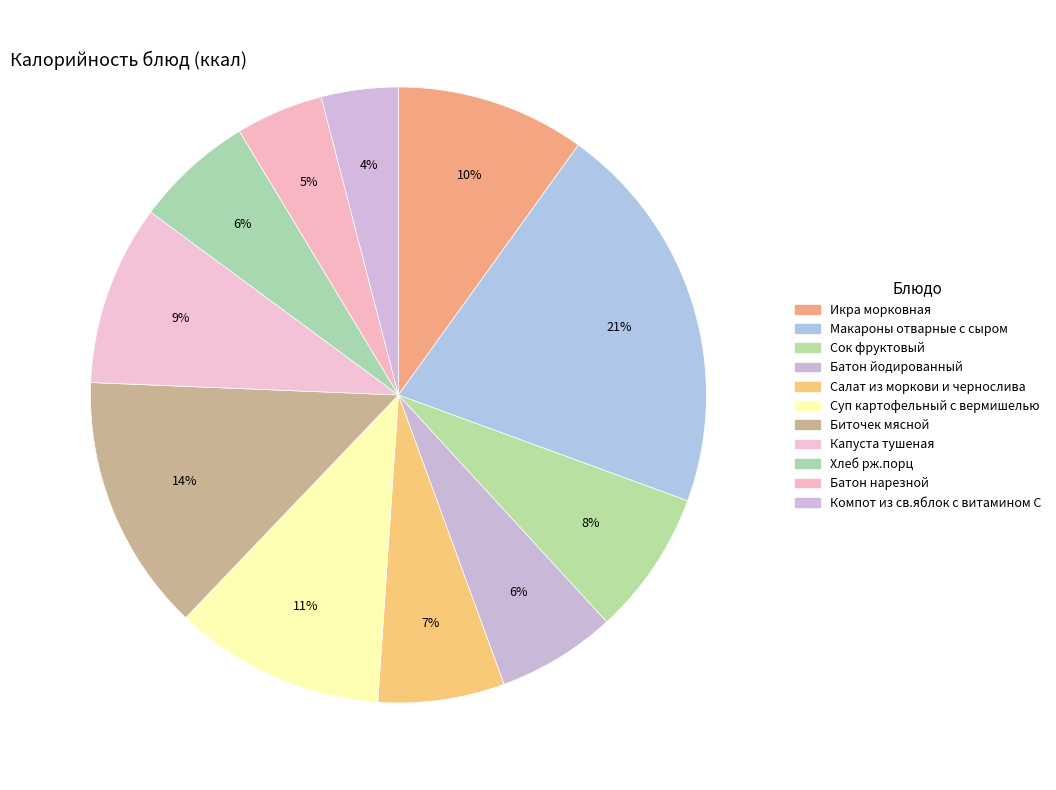

Between Салат из моркови и чернослива and Капуста тушеная, which is larger?

Капуста тушеная